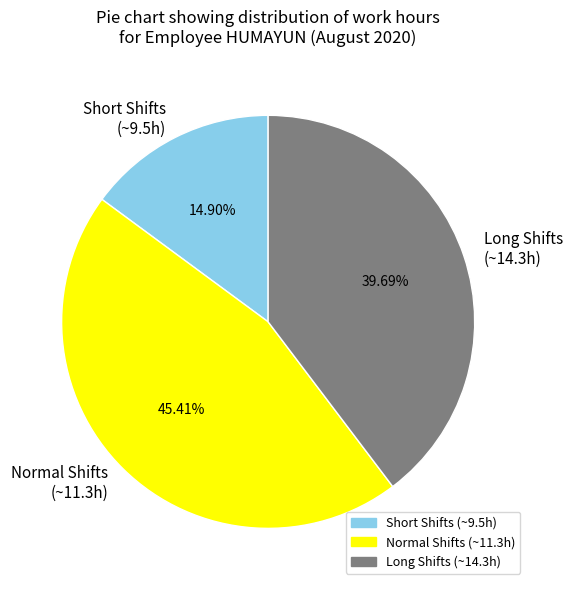

Which slice is the smallest?

Short Shifts (~9.5h)